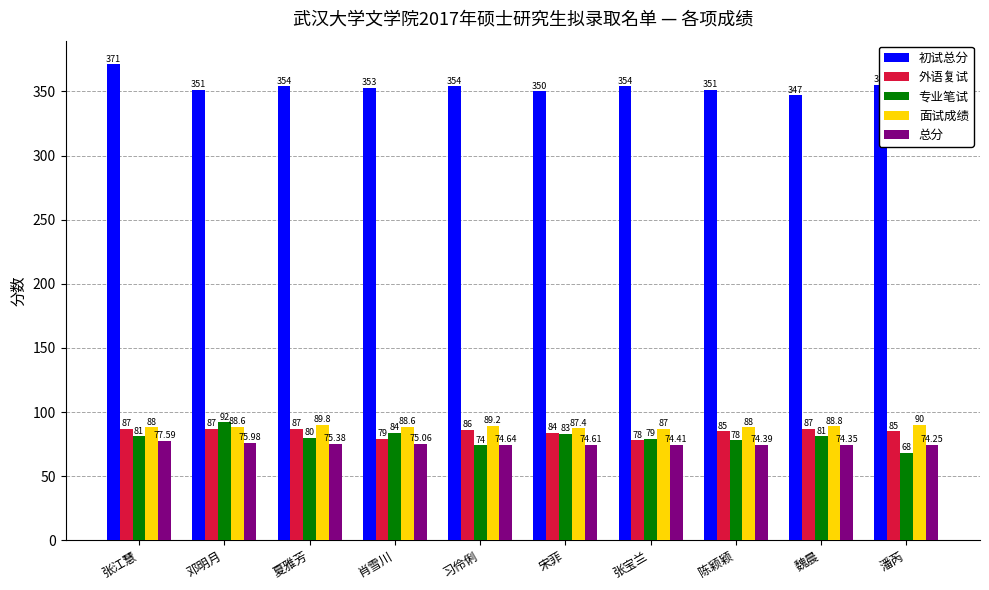

Are the bars horizontal?

No